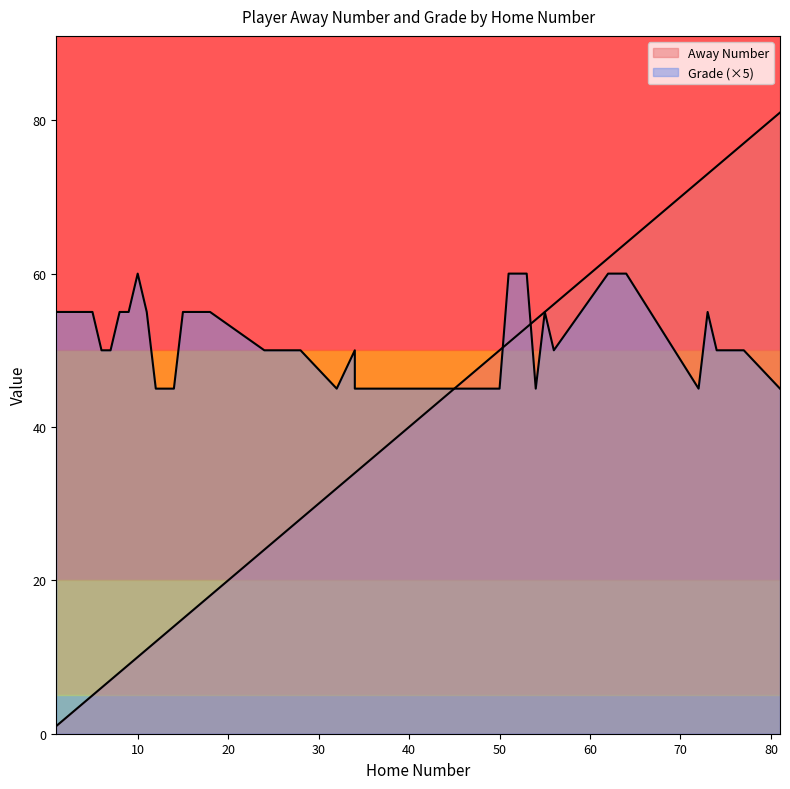

True or false: Away Number has a value of 9 at 9.

True